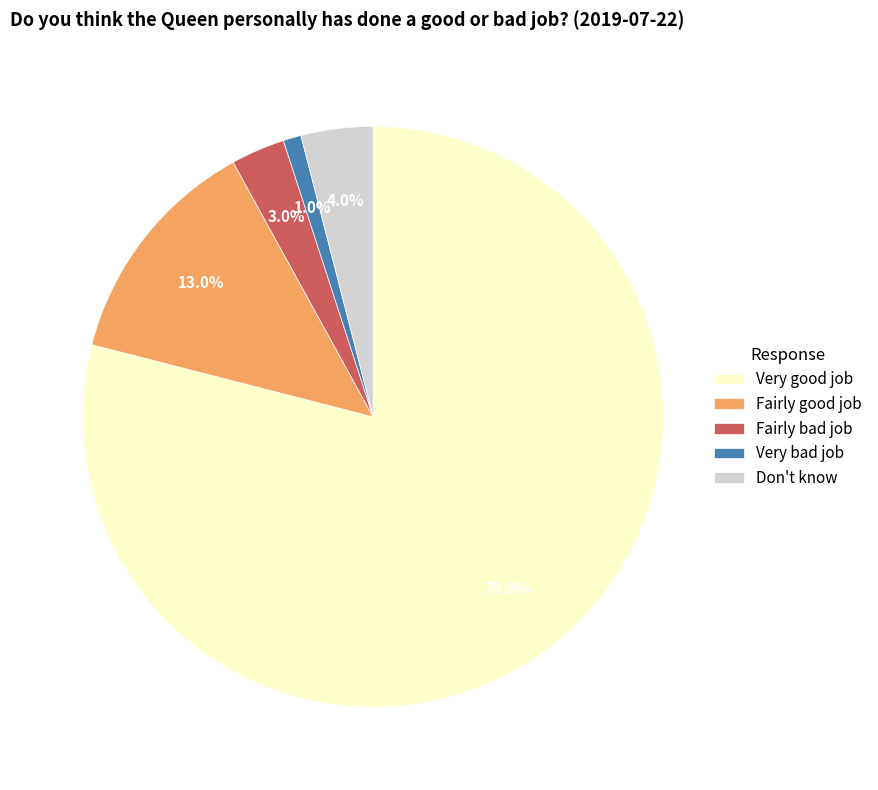

True or false: Very good job accounts for 79% of the total.

True